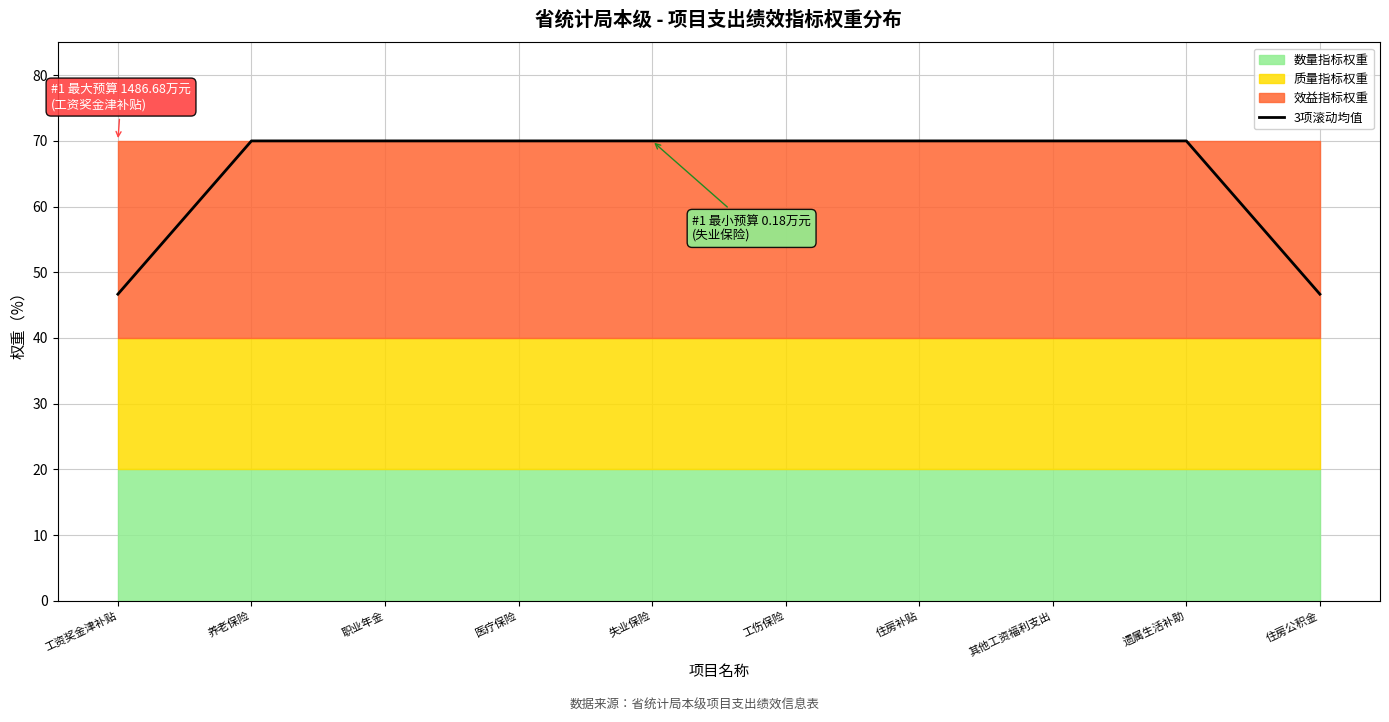

At which category does the chart reach its peak across all series?

养老保险